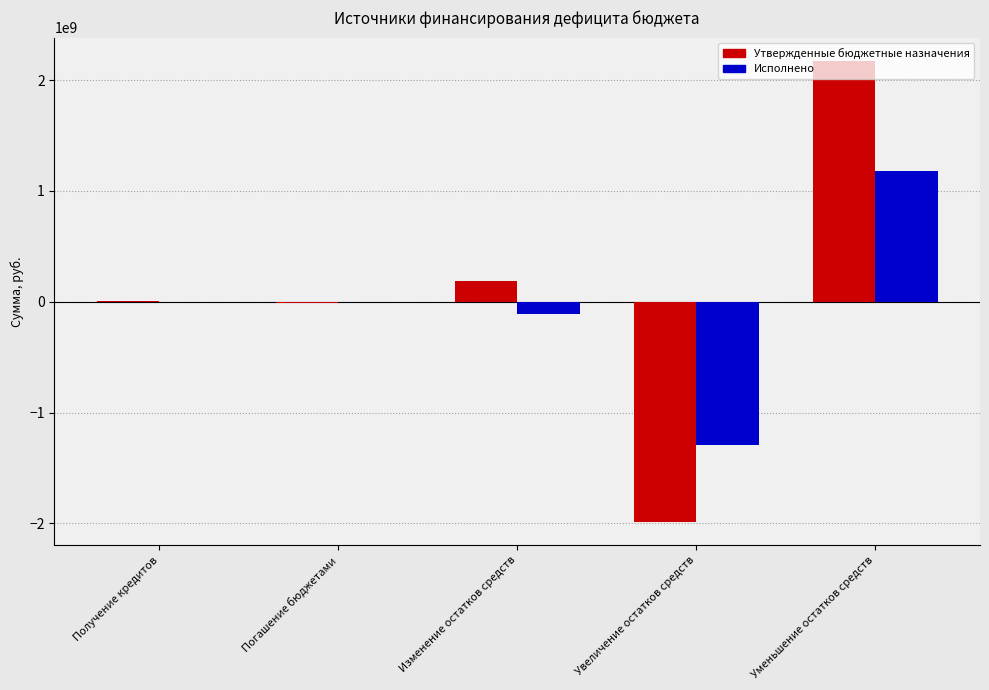

Reading right to left, extract all data points from this chart.

Утвержденные бюджетные назначения: Уменьшение остатков средств=2175024017.7	Увеличение остатков средств=-1989469040.2	Изменение остатков средств=185554977.5	Погашение бюджетами=-8942857.0	Получение кредитов=10000000.0
Исполнено: Уменьшение остатков средств=1183867132.1	Увеличение остатков средств=-1296611622.6	Изменение остатков средств=-112744490.5	Погашение бюджетами=0.0	Получение кредитов=0.0